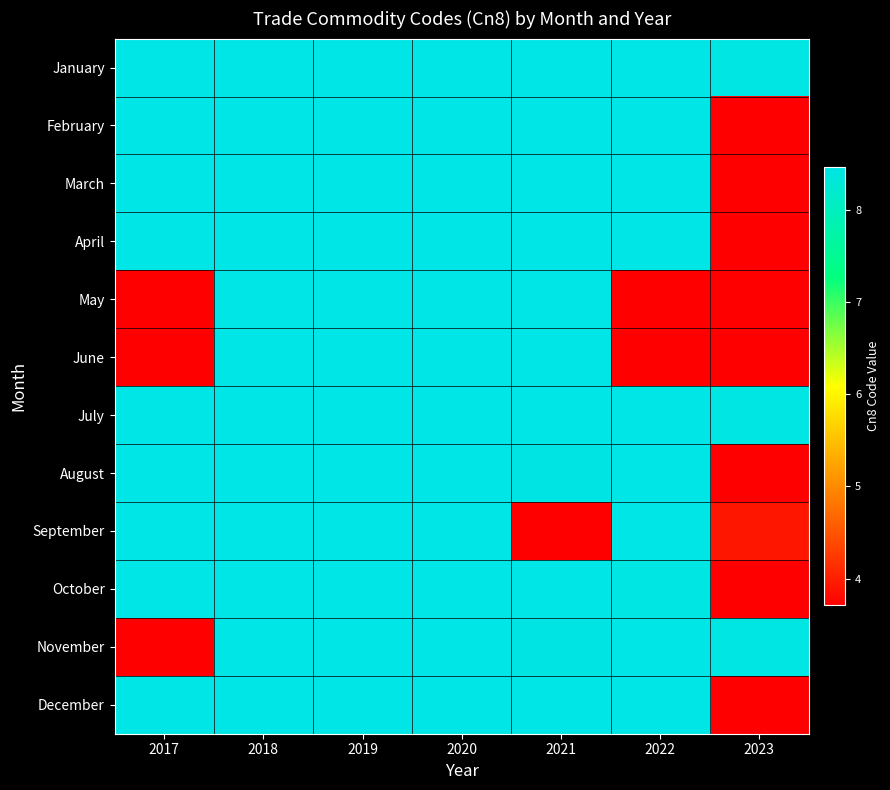

Is the value of January at 2019 greater than the value of July at 2022?

No